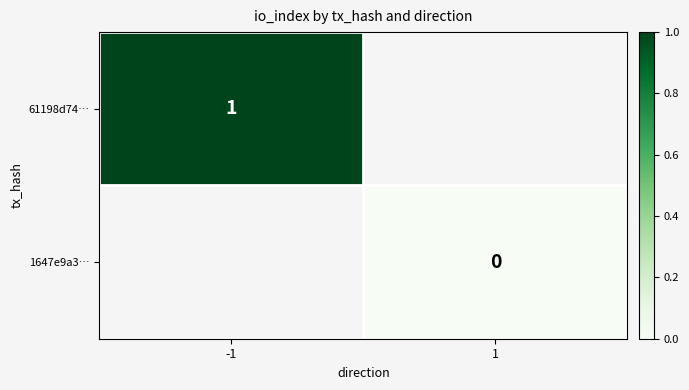

Is the value of 61198d74… at -1 greater than the value of 1647e9a3… at 1?

Yes